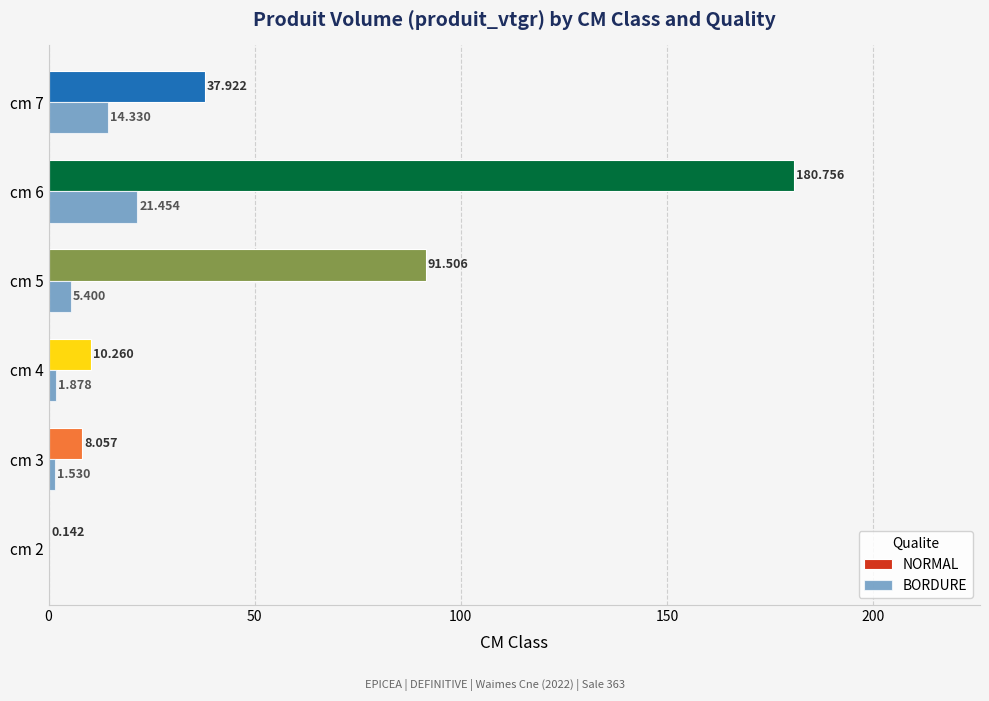

Is the value of NORMAL at cm 3 greater than the value of BORDURE at cm 6?

No